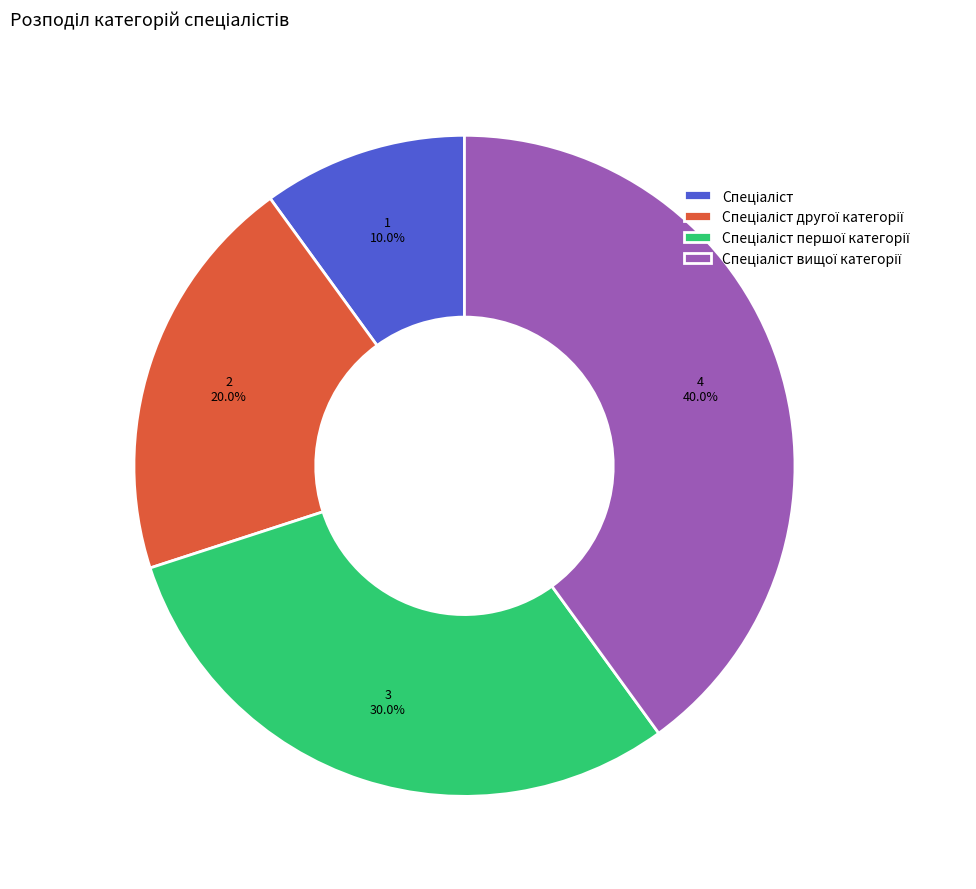

Is there a majority slice in this chart?

No